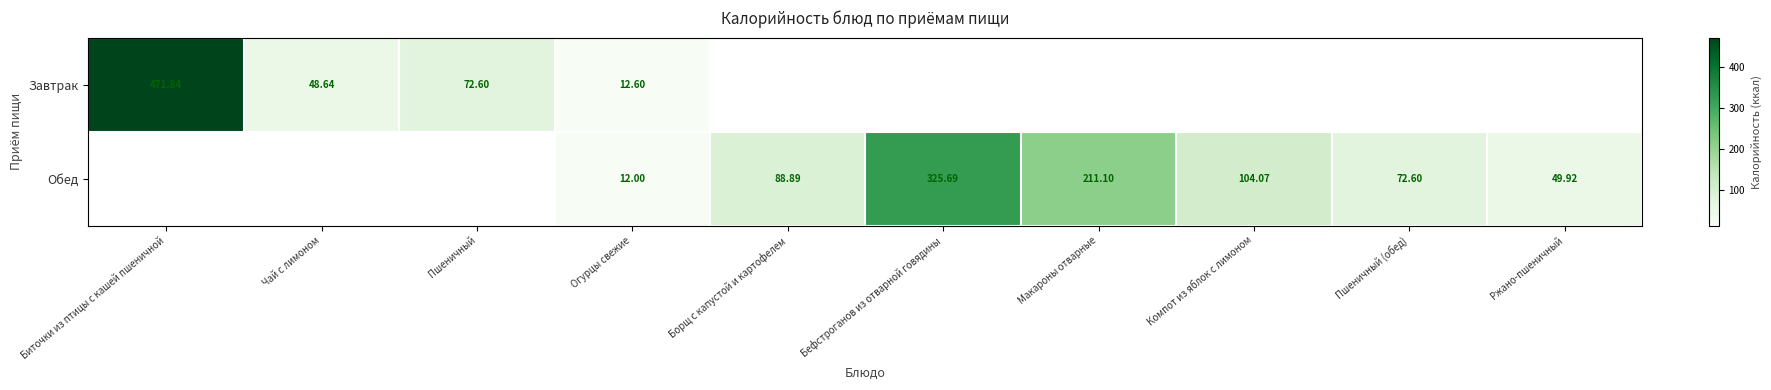

At how many categories does at least one series exceed 96?

4